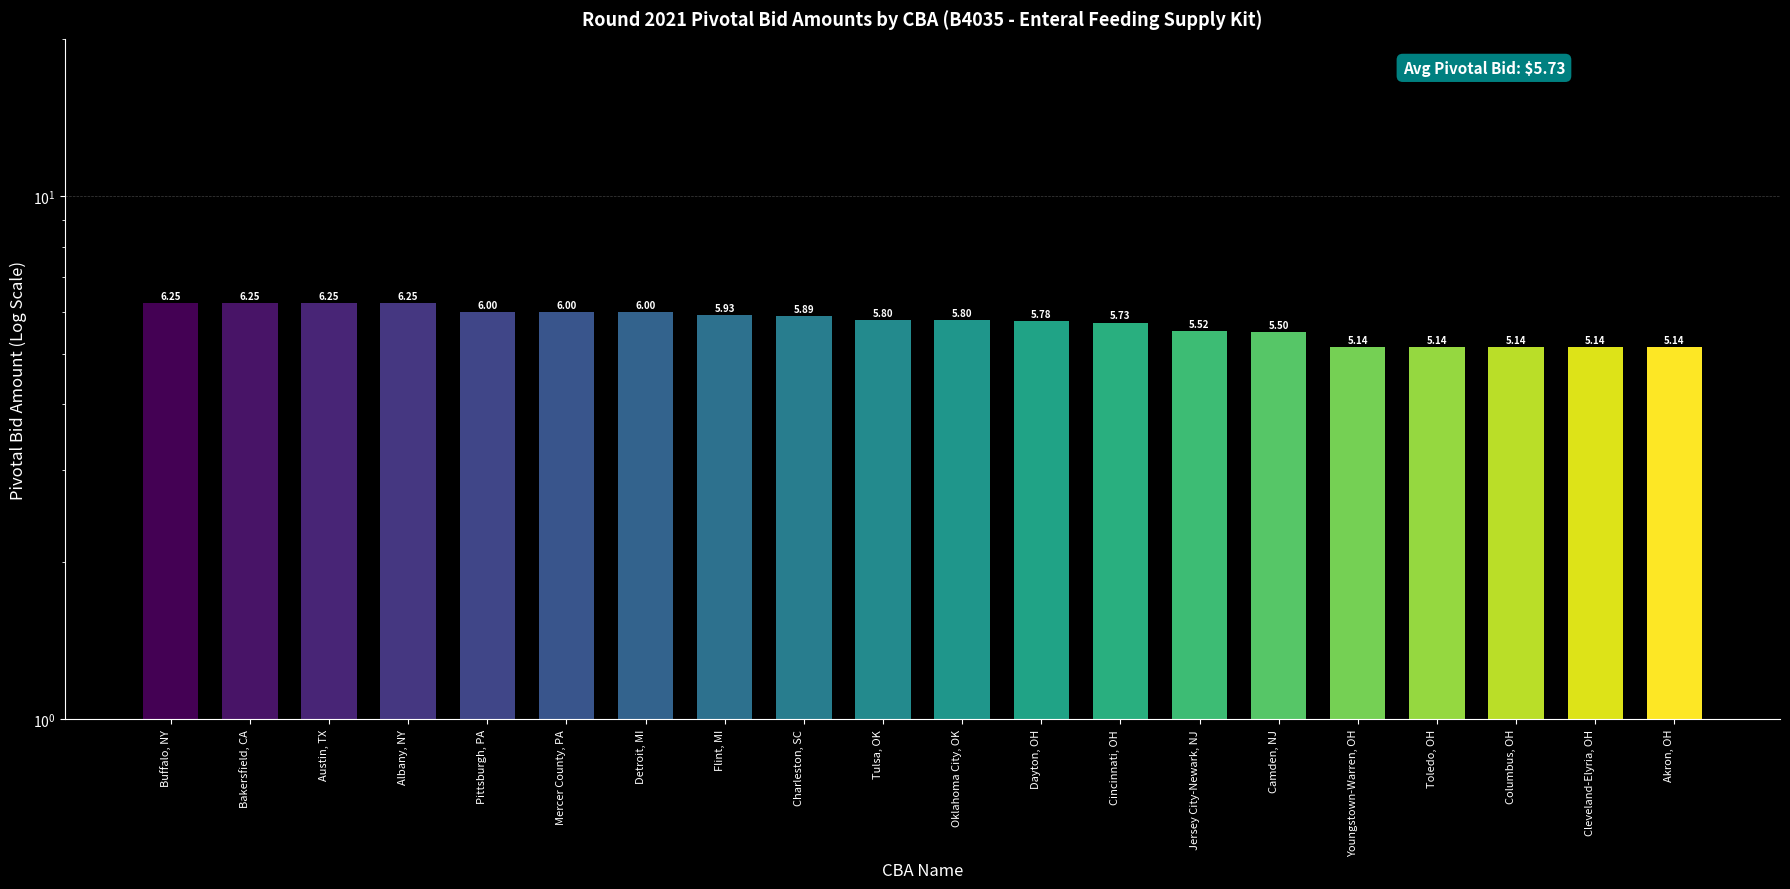

What is the ratio of the value at Charleston, SC to the value at Buffalo, NY?

0.9